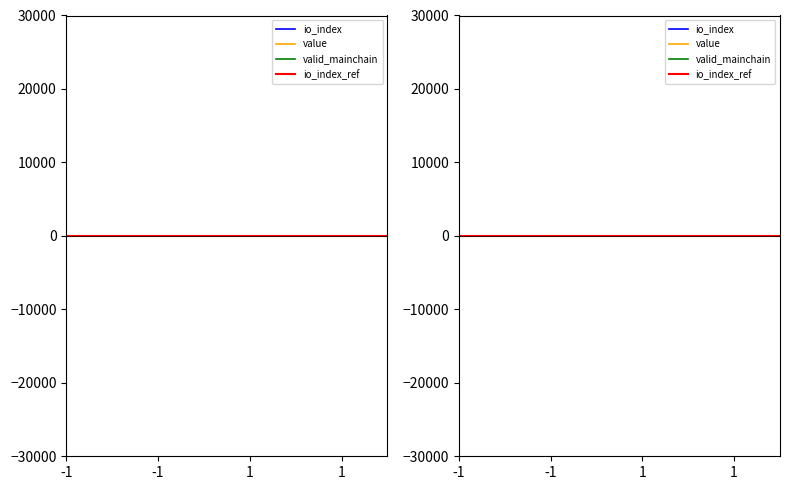

Which series changed the most between -1 and 1?

io_index